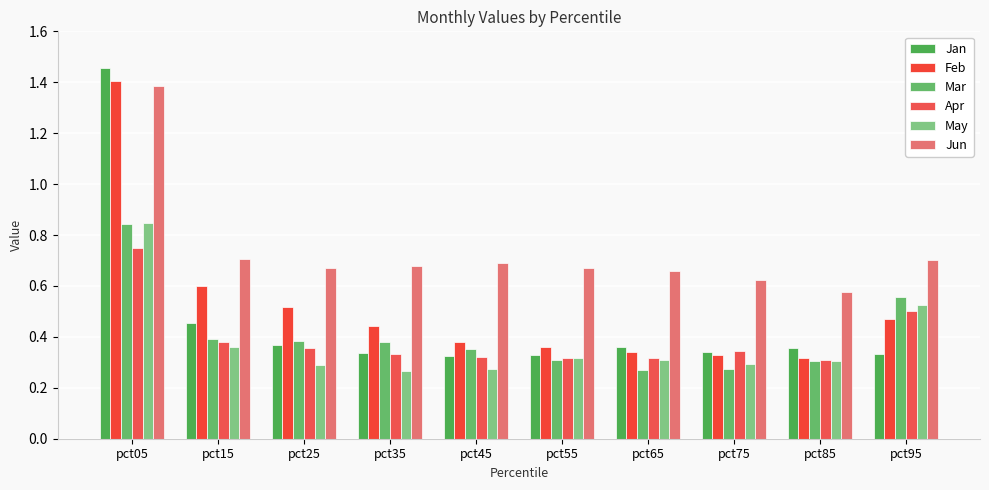

At how many categories does at least one series exceed 0?

10